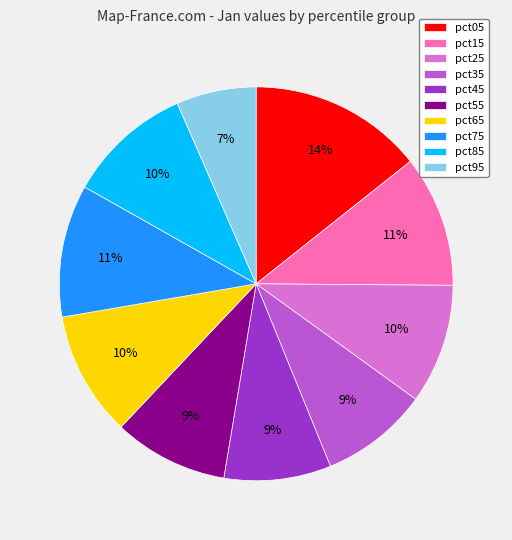

Which category has the biggest portion of the pie?

pct05